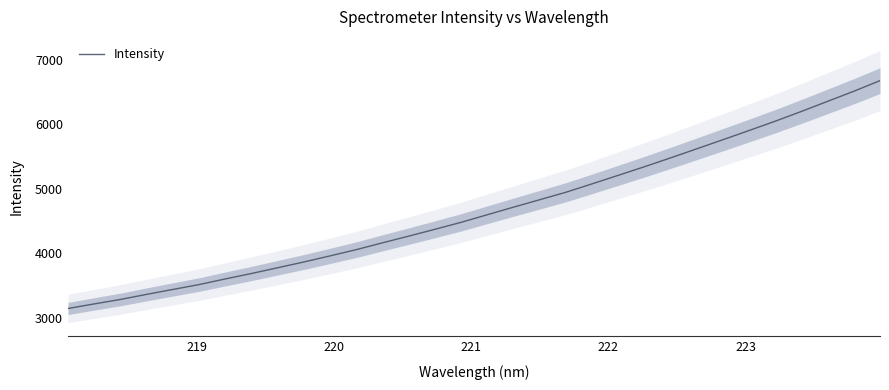

What is the maximum value for Intensity?

6677.6